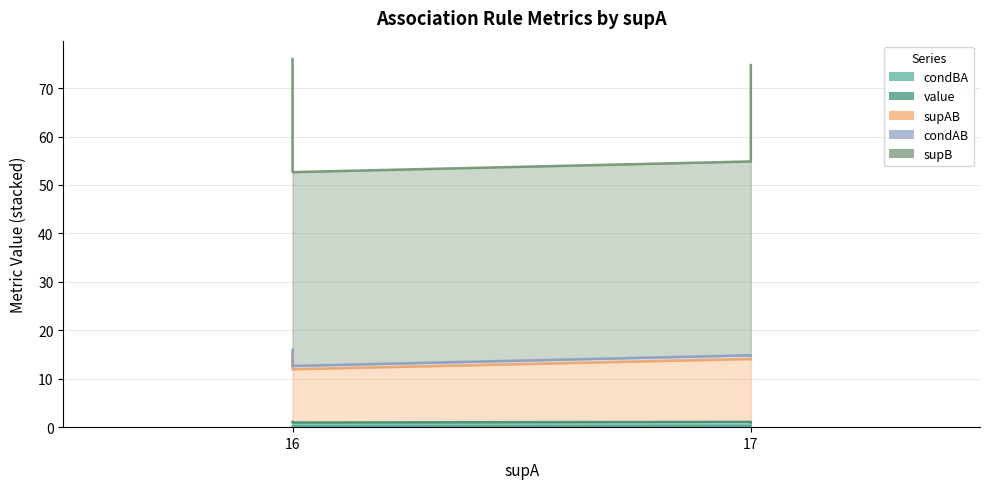

Is the value of condBA at 17 greater than the value of value at 16?

No